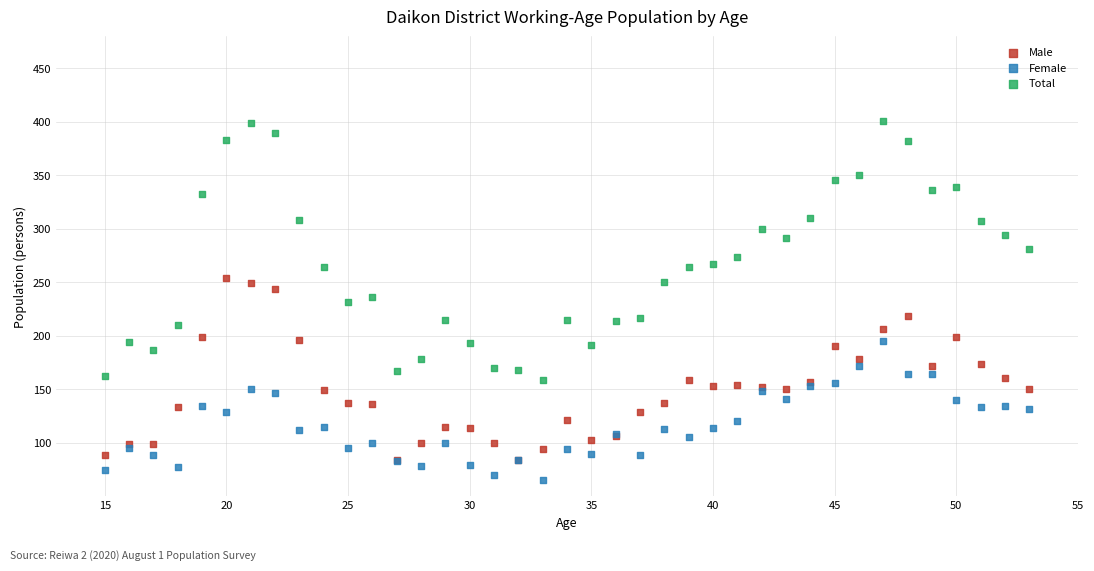

Which series reaches the minimum Y coordinate?

Female